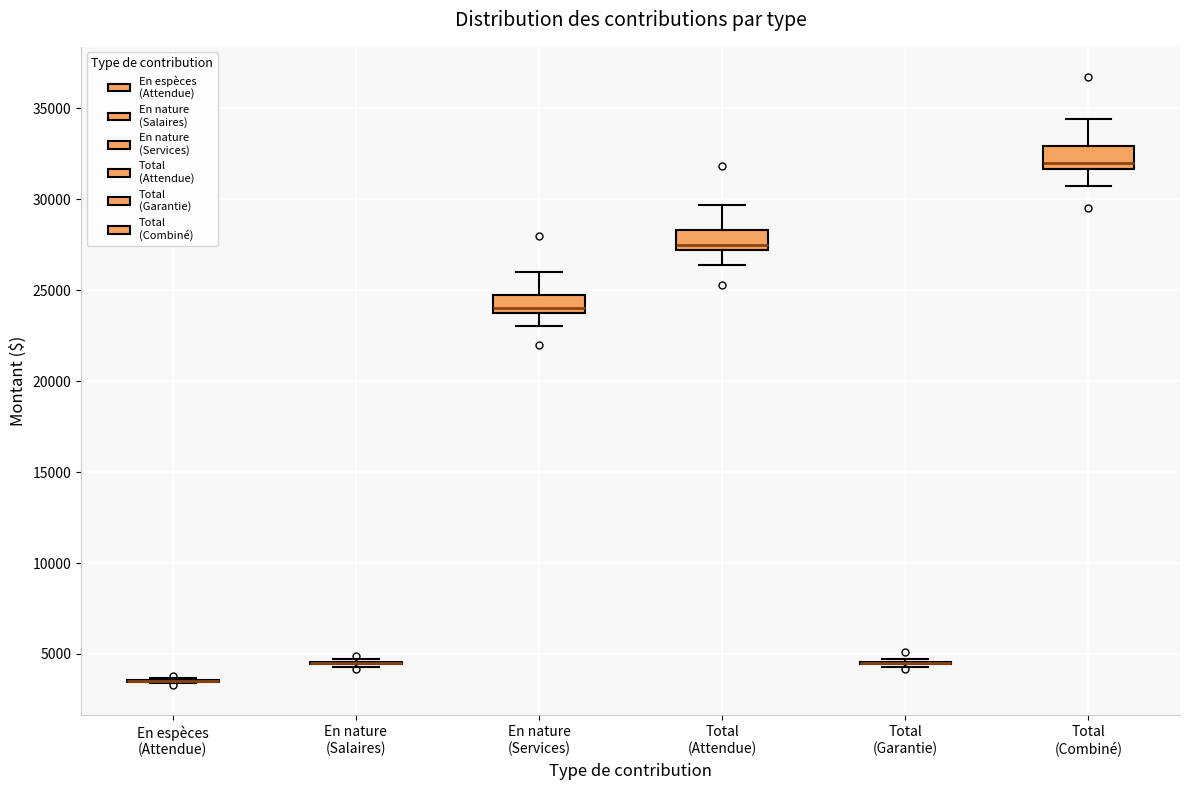

Reading left to right, transcribe this box plot: for each box, give where its median line is, the range the box spans, and where its two whiskers end, as read against the y-axis. The values are not printed on the chart, so give them approximately, as read against the axis.

En espèces (Attendue): box collapsed to a line at 3500, whiskers 3500 to 3500
En nature (Salaires): box collapsed to a line at 4500, whiskers 4500 to 4500
En nature (Services): median 24000 (just above the box's lower edge), box 24000 to 25000, whiskers 23000 to 26000
Total (Attendue): median 27500, box 27000 to 28500, whiskers 26500 to 29500
Total (Garantie): box collapsed to a line at 4500, whiskers 4500 to 4500
Total (Combiné): median 32000, box 31500 to 33000, whiskers 30500 to 34500